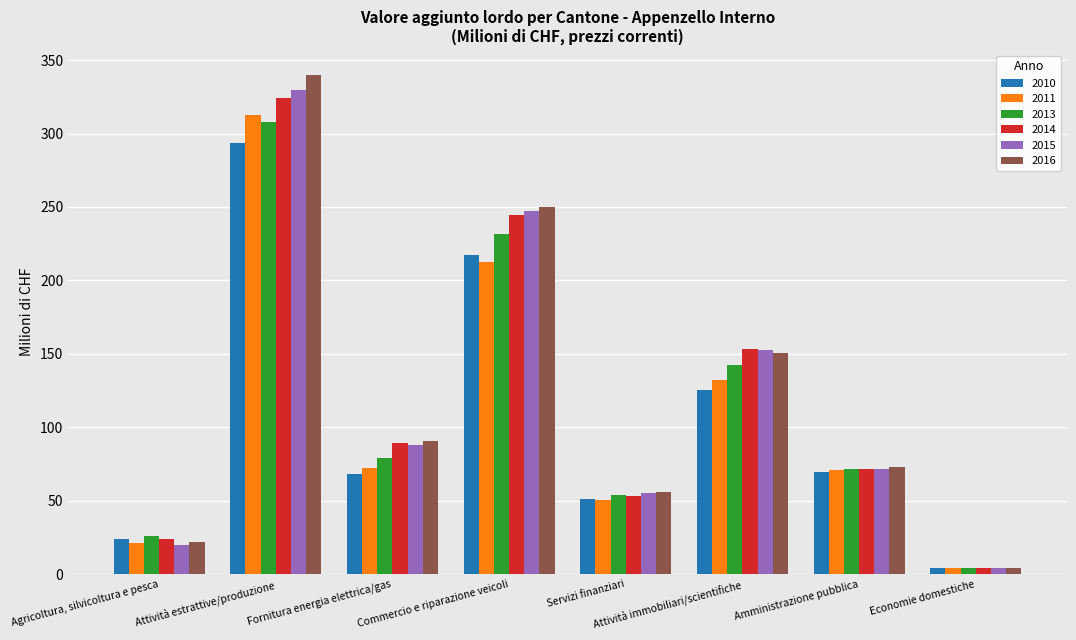

Reading right to left, transcribe all the data shown in this chart.

2010: 3.9	69.4	125.5	50.9	217.2	68.0	293.8	23.8
2011: 3.8	70.6	131.9	50.2	212.7	72.2	312.4	21.4
2013: 3.8	71.7	142.6	53.6	231.9	79.2	308.0	26.1
2014: 4.0	71.5	153.0	53.1	244.7	89.0	324.5	24.2
2015: 4.2	71.7	152.7	55.4	246.9	87.6	329.6	19.6
2016: 4.3	72.7	150.9	56.1	249.8	90.6	339.9	21.5